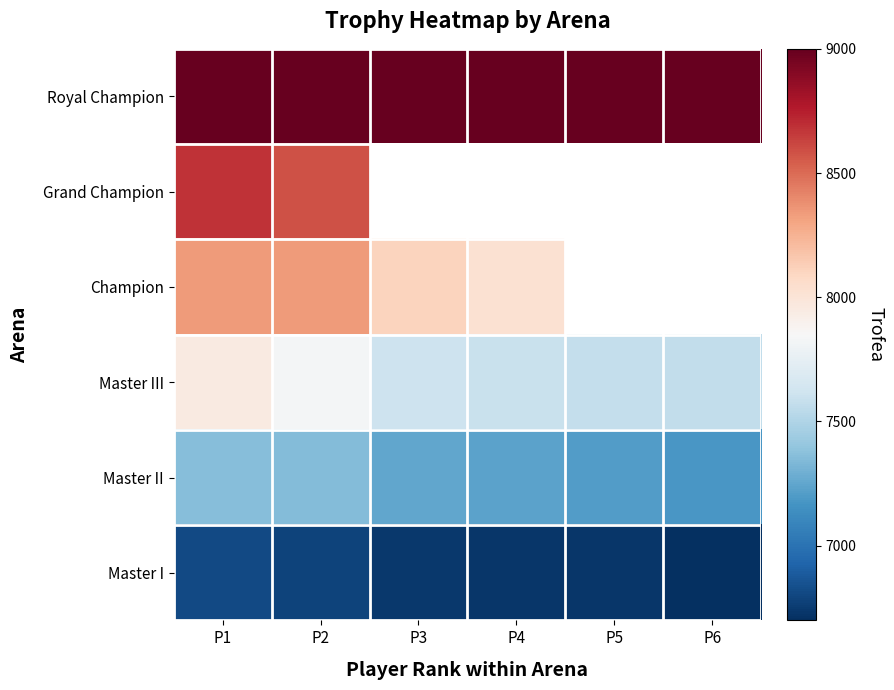

What is the difference between the maximum and minimum values in the Champion series?

318.0